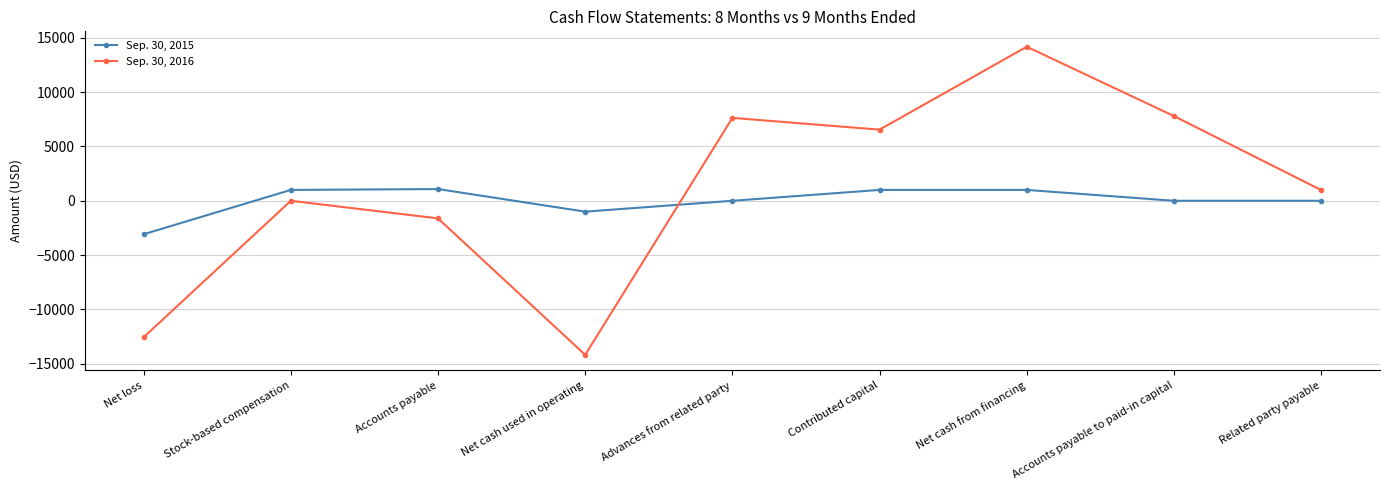

What is the label of the 4th point from the right?

Contributed capital